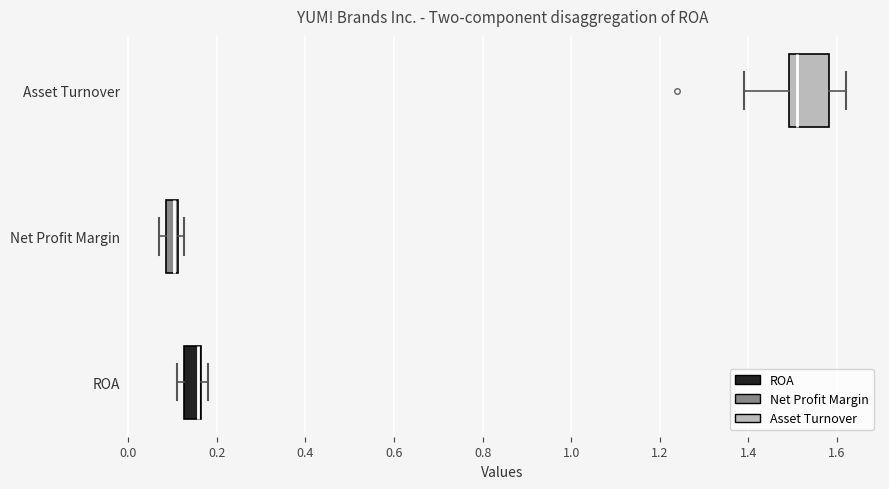

Where is the left edge of the box for ROA on the x-axis? The values are not printed on the chart, so give them approximately, as read against the axis.

0.12